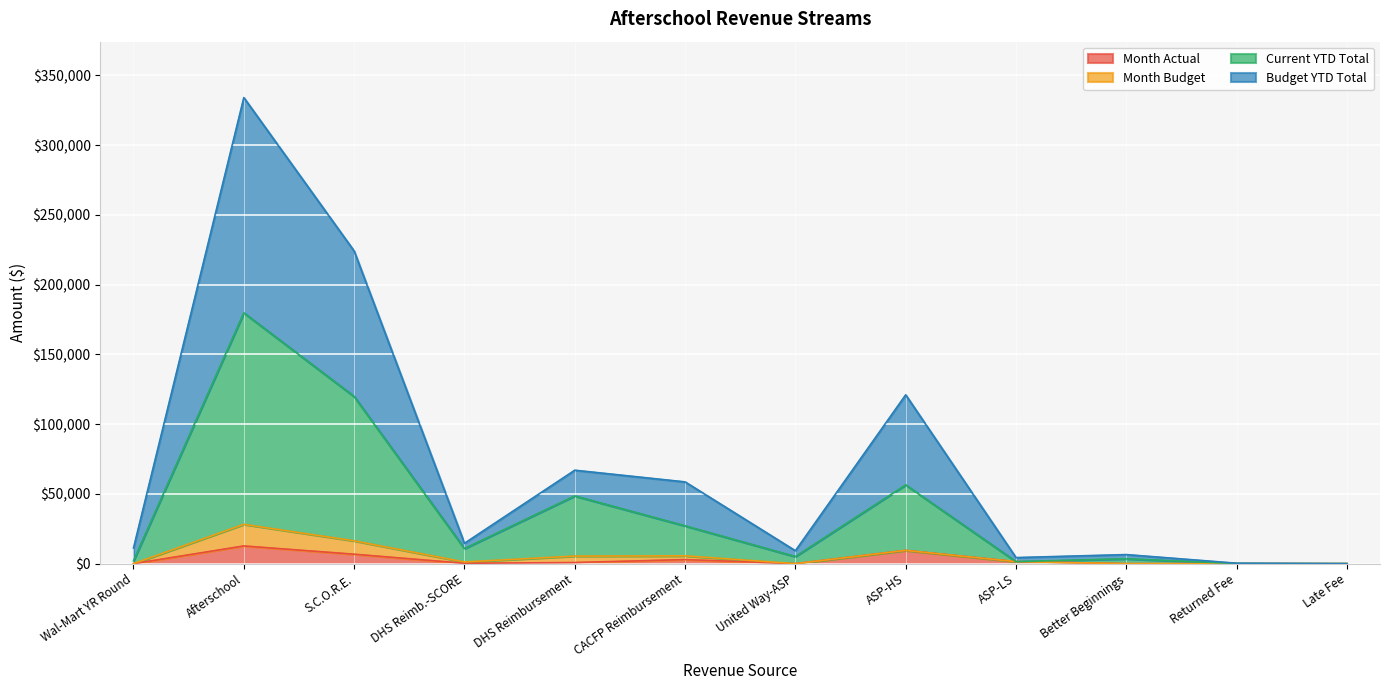

What is the approximate value of Current YTD Total at ASP-LS?

1466.0